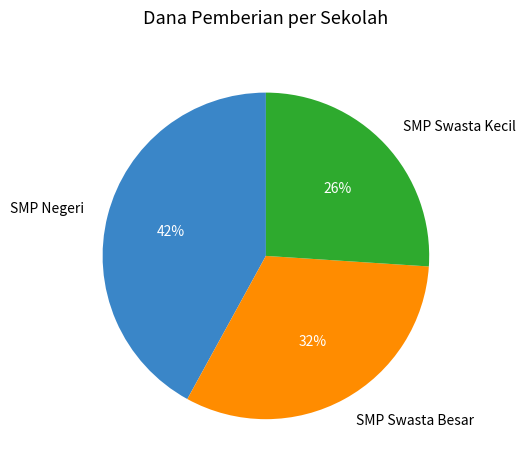

Is the sum of SMP Swasta Besar and SMP Swasta Kecil greater than half?

Yes